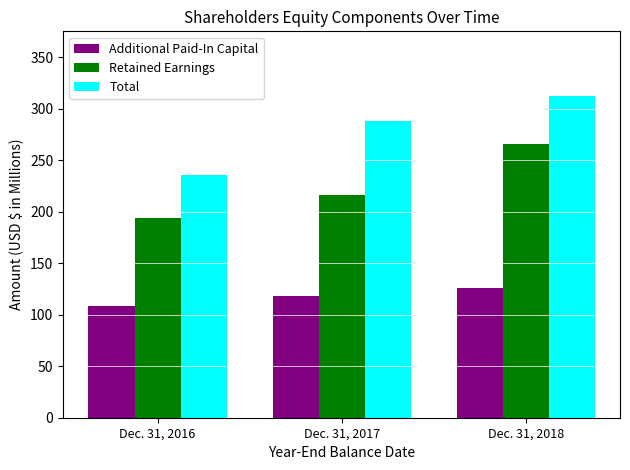

What is the spread (max minus min) of values at Dec. 31, 2016?

127.2